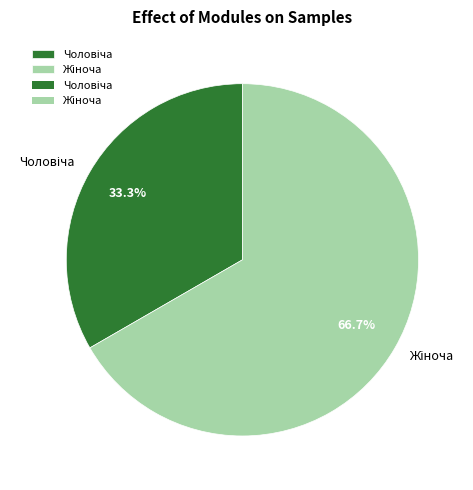

Is there a majority slice in this chart?

Yes